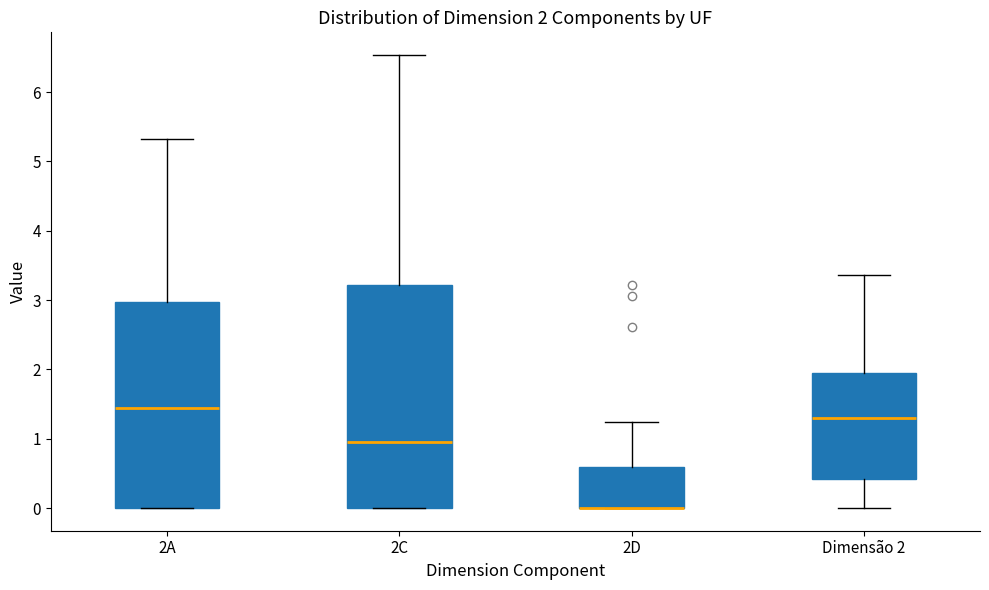

Comparing the boxes themselves (not the whiskers), which one is the tallest?

2C